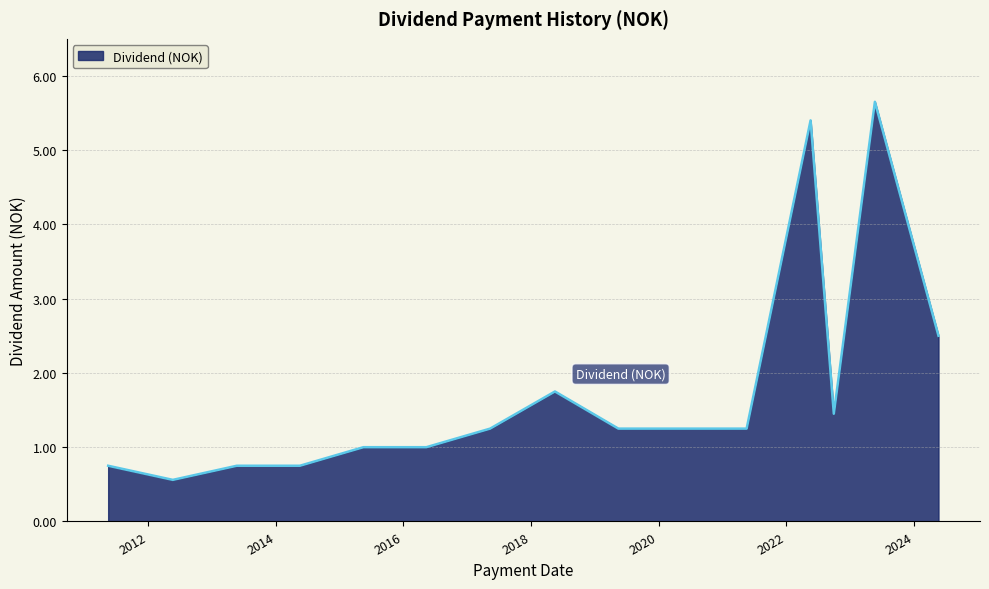

What is the difference between the maximum and minimum values?

5.1